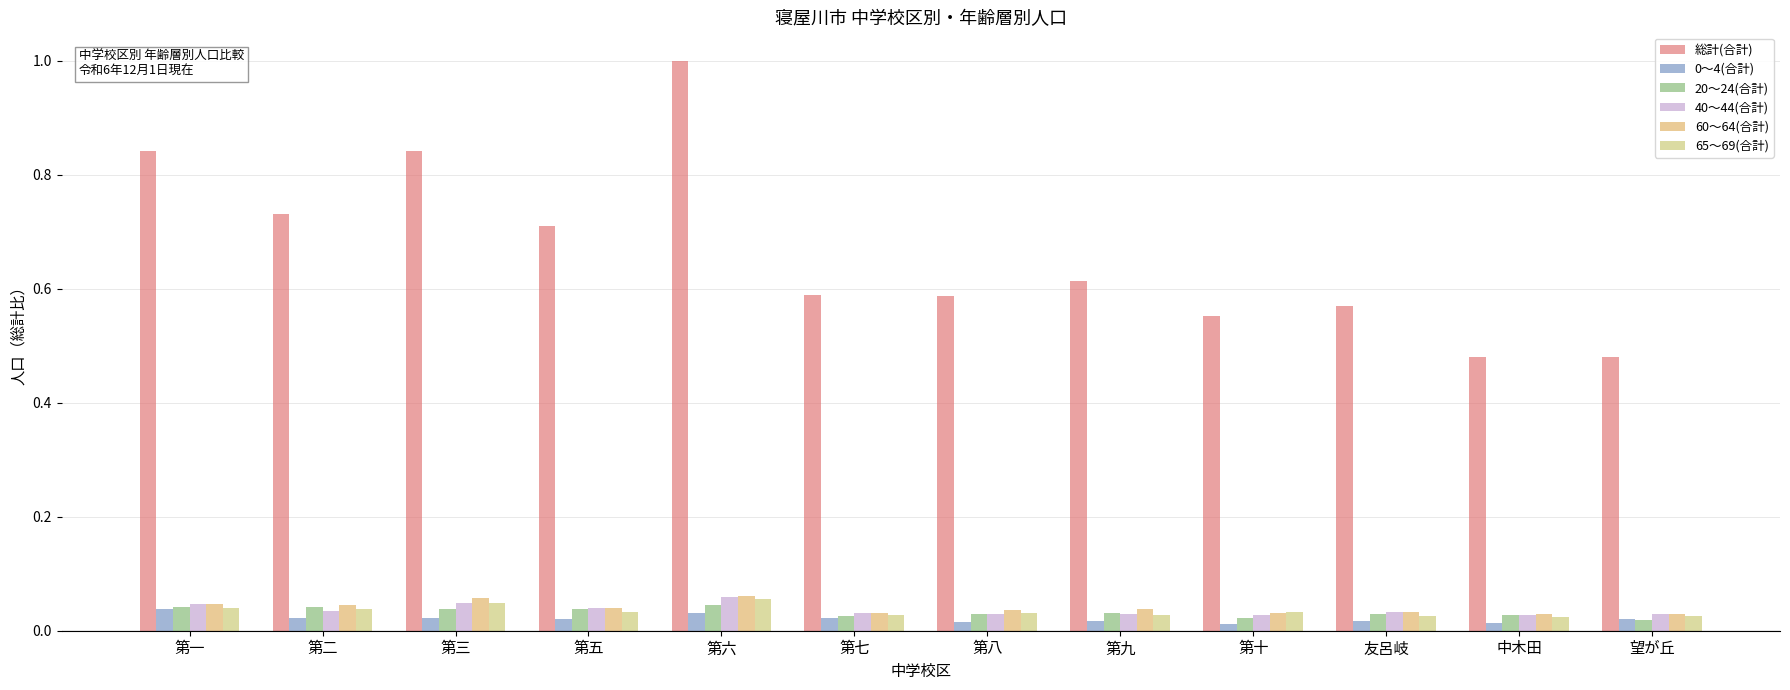

What is the average value of the 総計(合計) series?

0.7